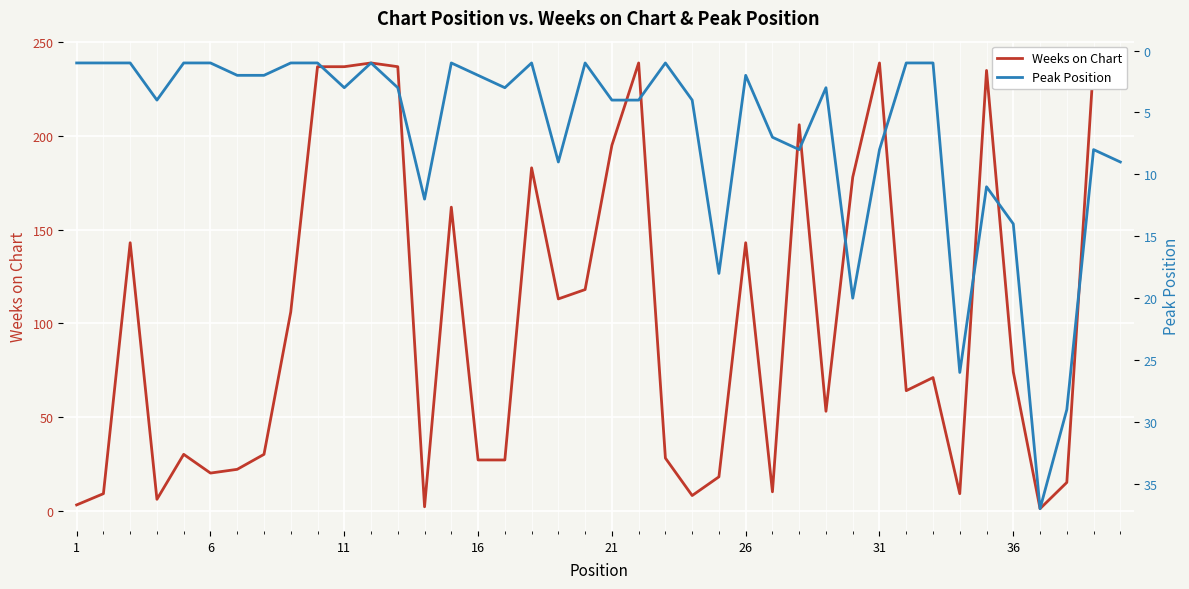

What is the highest value of the Weeks on Chart series?

239